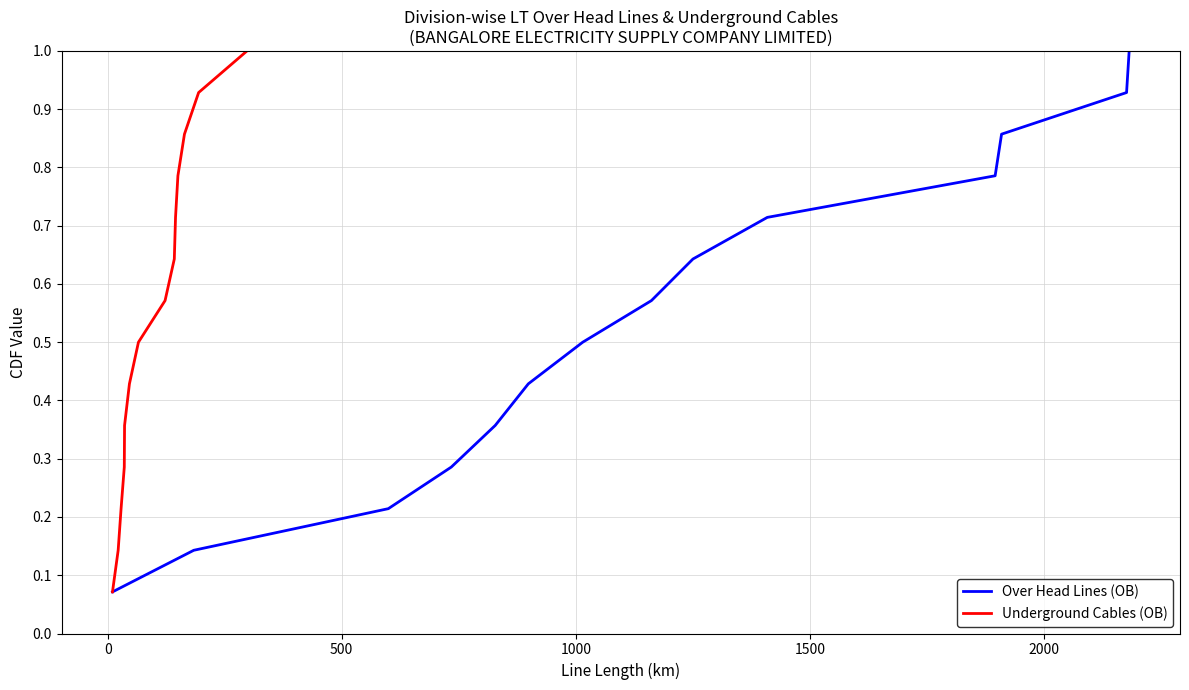

Count the number of data series in this chart.

2